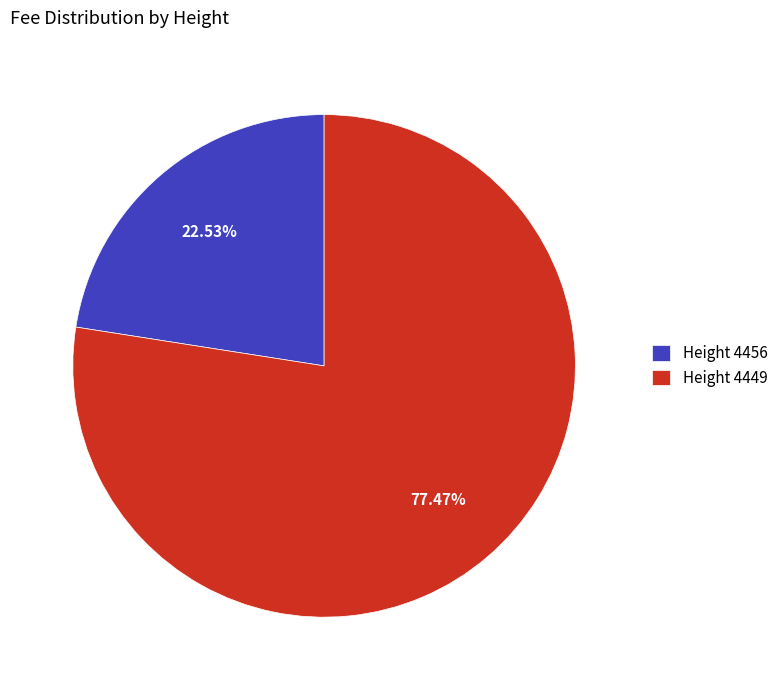

Is the sum of Height 4456 and Height 4449 greater than half?

Yes